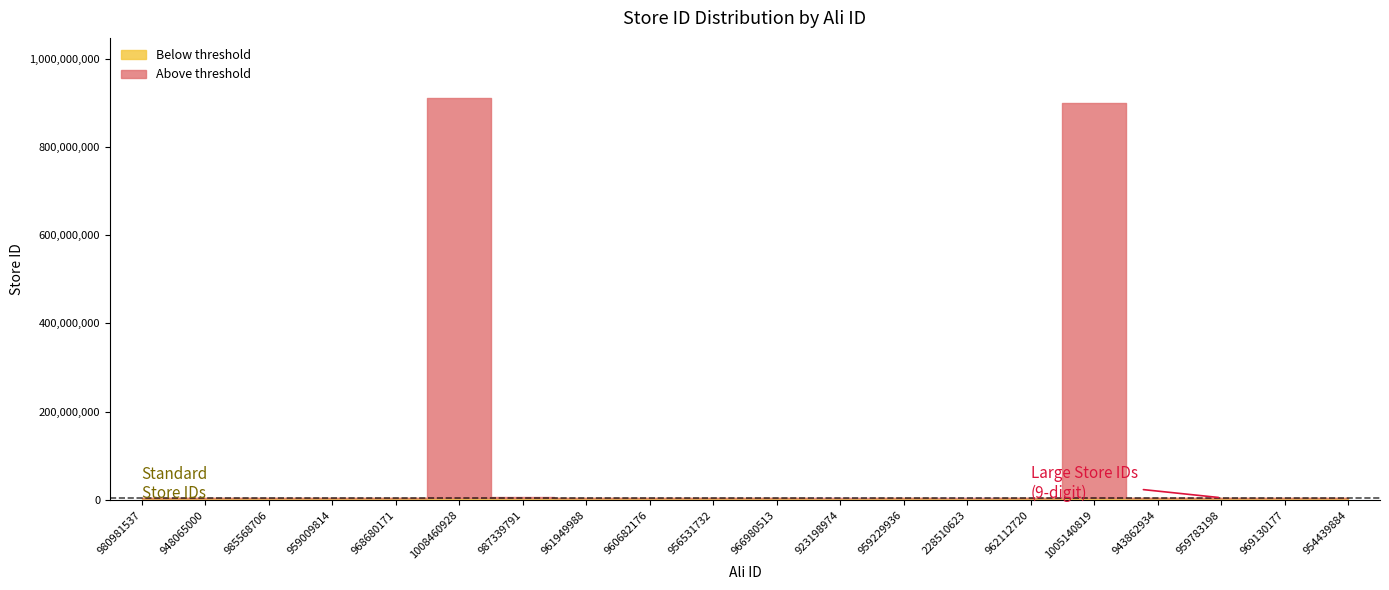

Does the chart display data point markers on the line(s)?

No